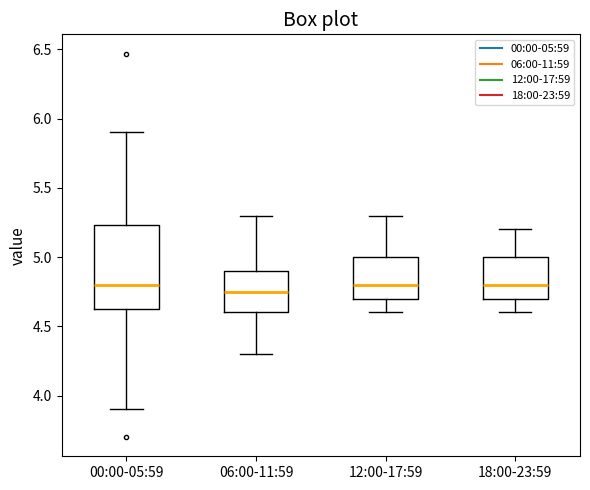

Where does the upper whisker of the box for 00:00-05:59 end on the y-axis? The values are not printed on the chart, so give them approximately, as read against the axis.

5.90